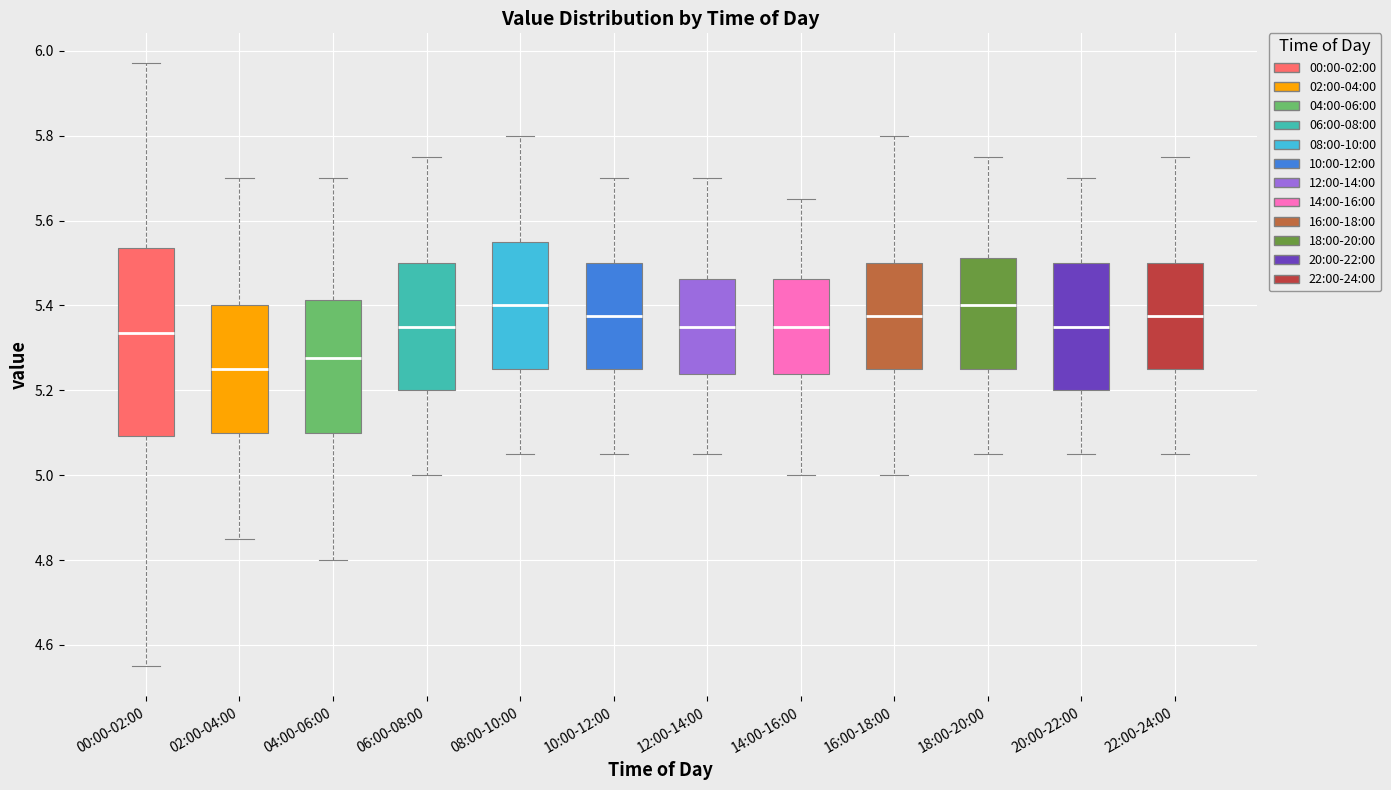

Which box has the lowest median line?

02:00-04:00